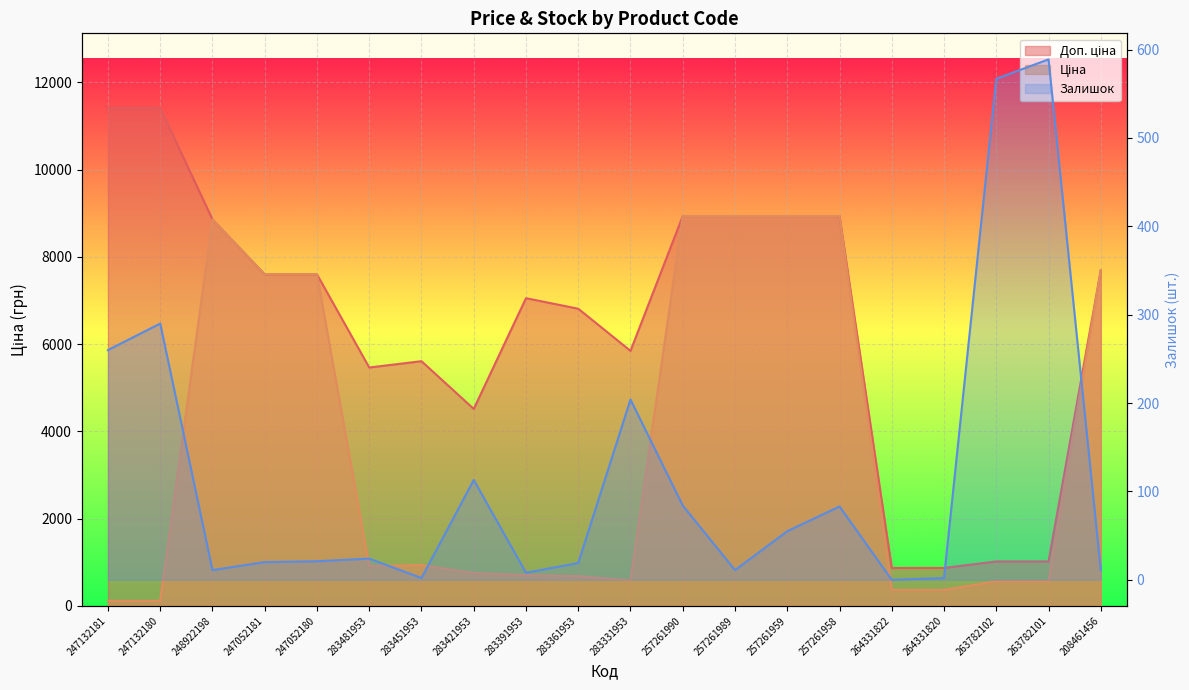

Which series changed the most between 283481953 and 208461456?

Ціна